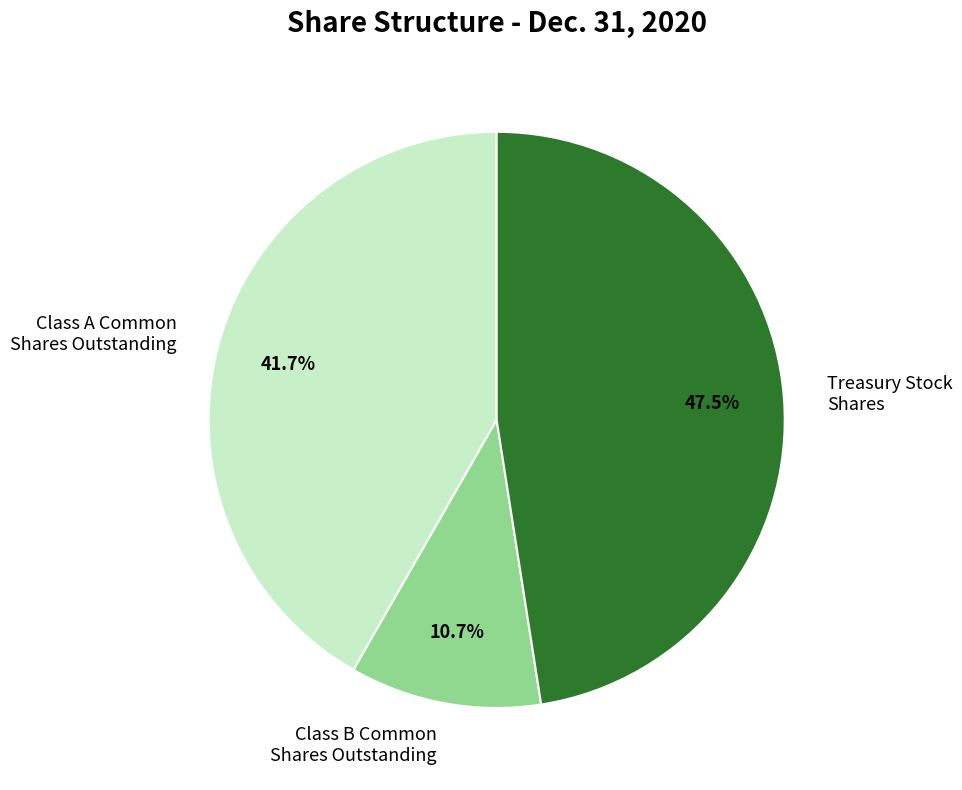

True or false: Class A Common Shares Outstanding accounts for 13% of the total.

False